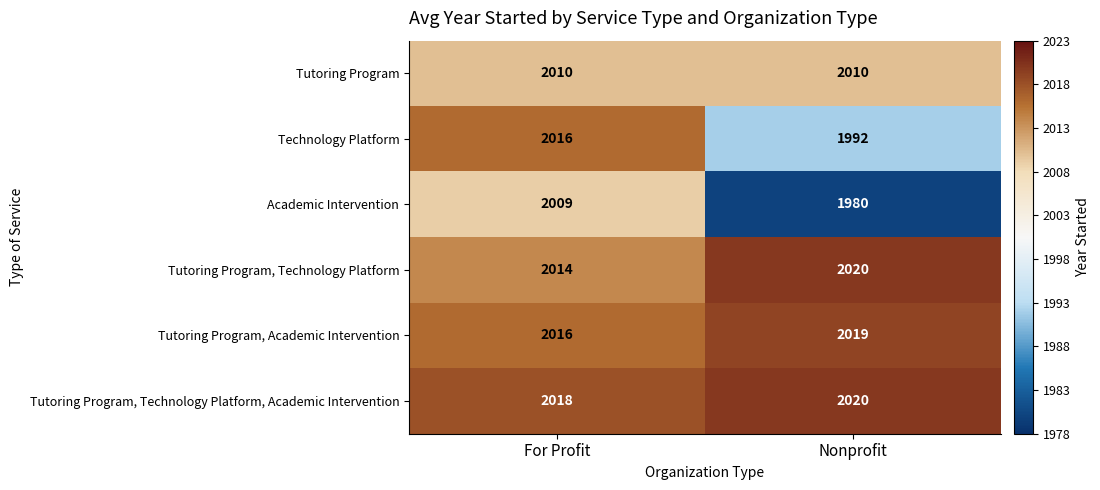

Between For Profit and Nonprofit, which series saw the biggest shift?

Academic Intervention